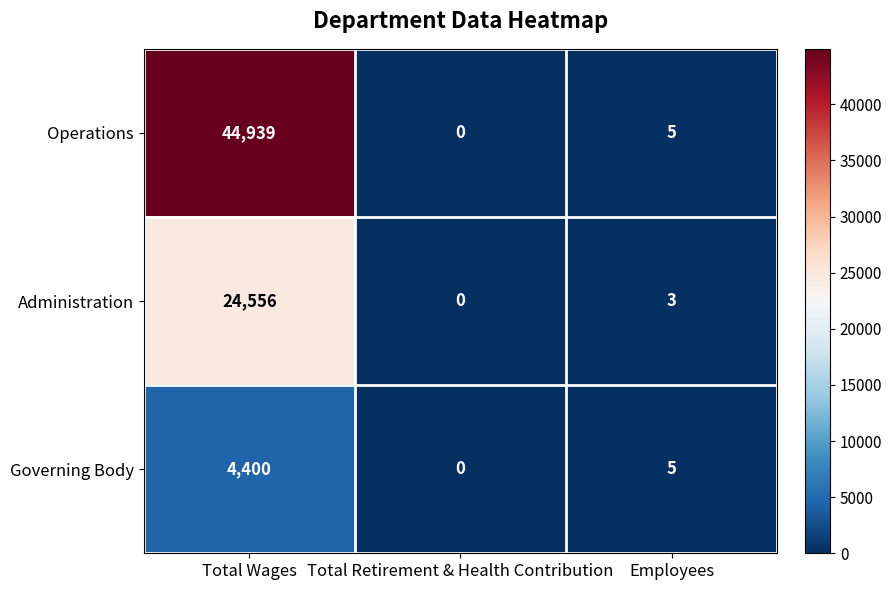

At which label does Governing Body first exceed 5?

Total Wages